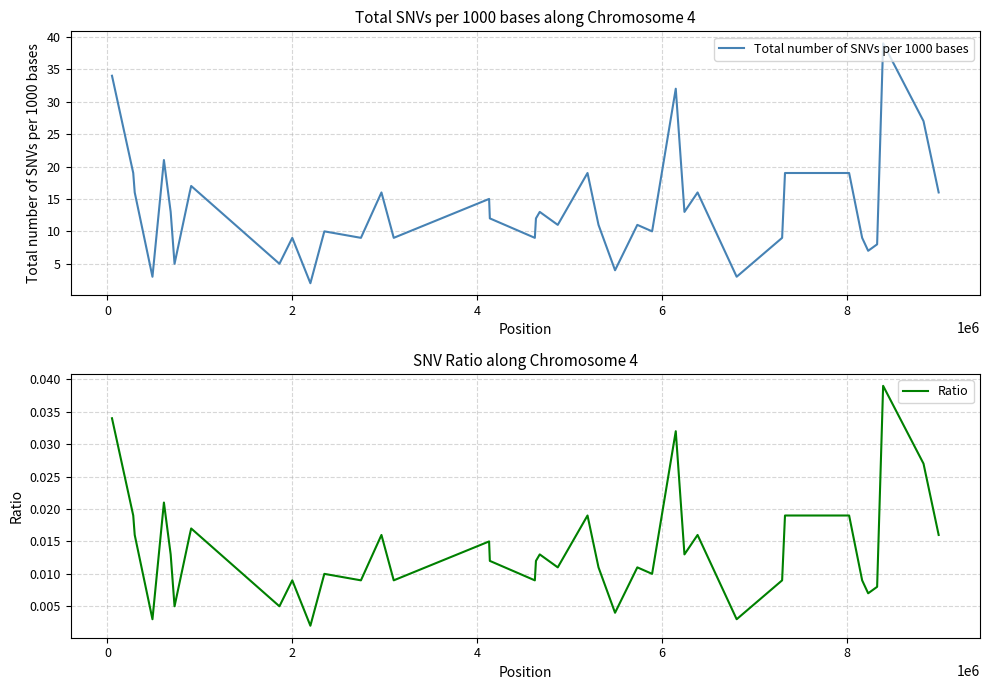

What is the highest value of the Total number of SNVs per 1000 bases series?

39